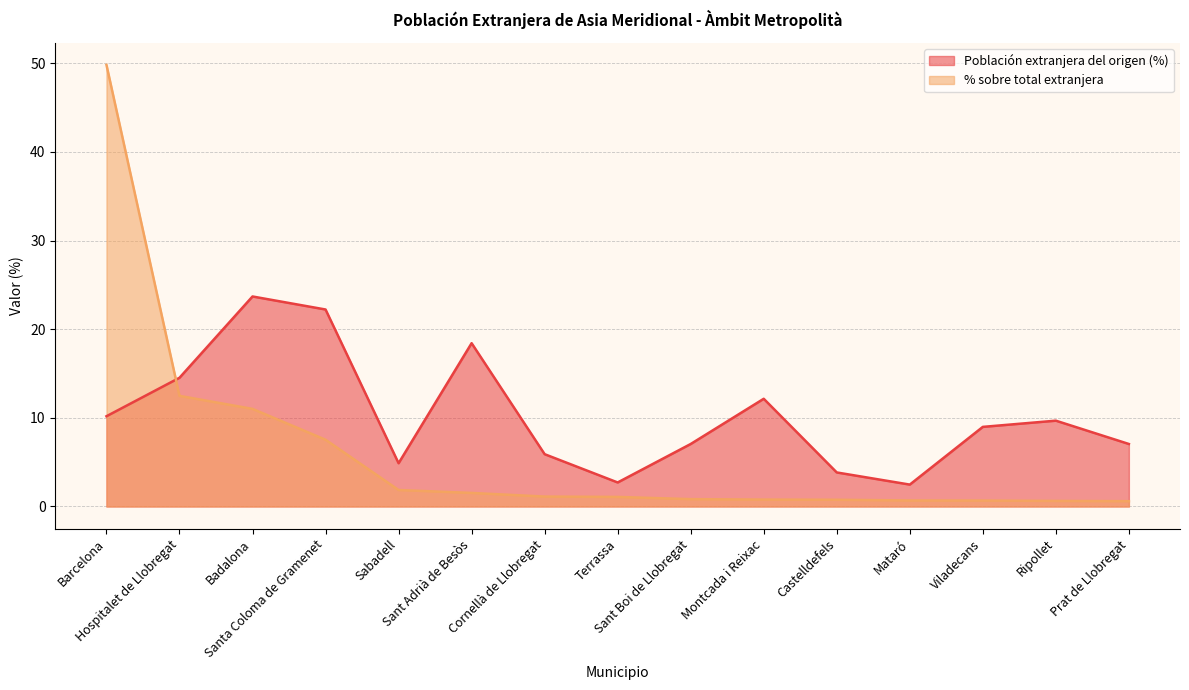

What position from the left is Prat de Llobregat?

15